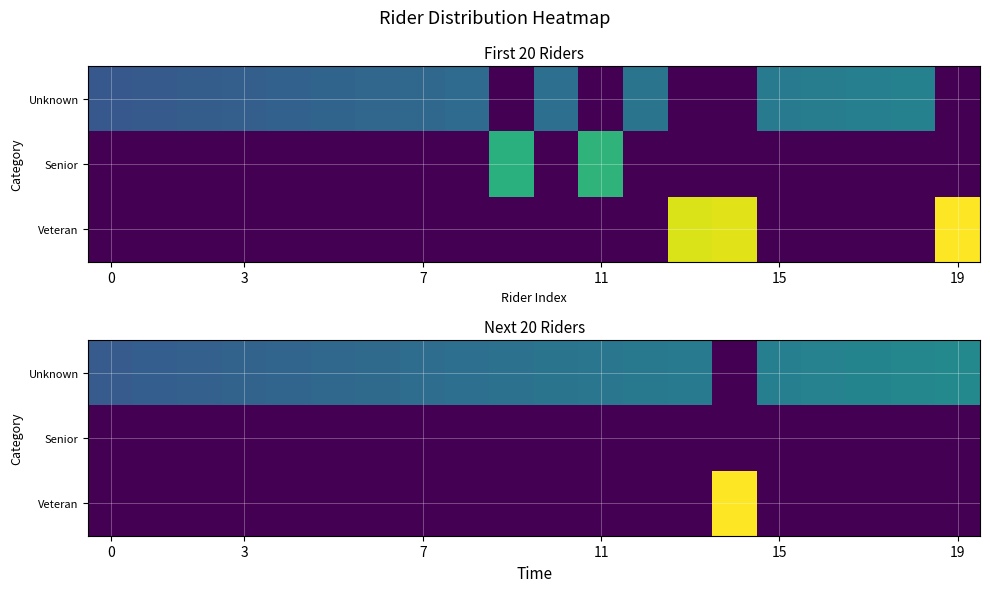

Which category has the highest value in the Unknown series?

19